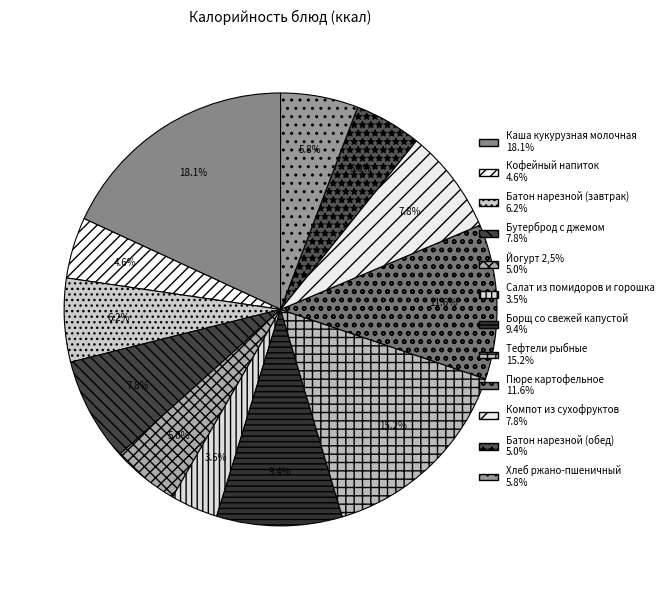

Count the number of slices in the pie.

12